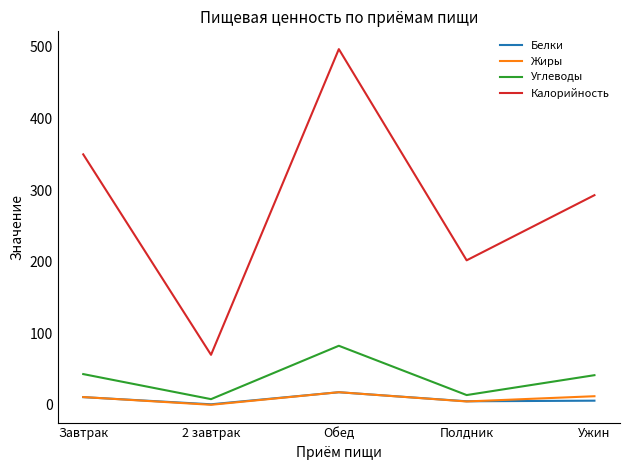

Read the Калорийность value at 2 завтрак.

70.0